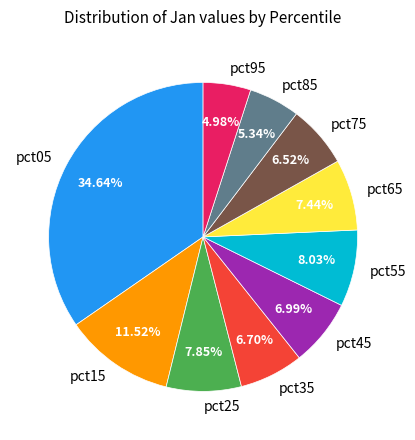

Which has a higher value, pct15 or pct55?

pct15